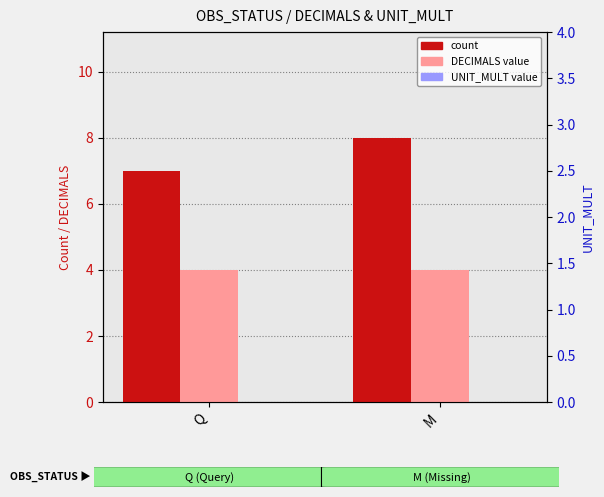

Rank the series at Q from lowest to highest value.

UNIT_MULT, DECIMALS, count